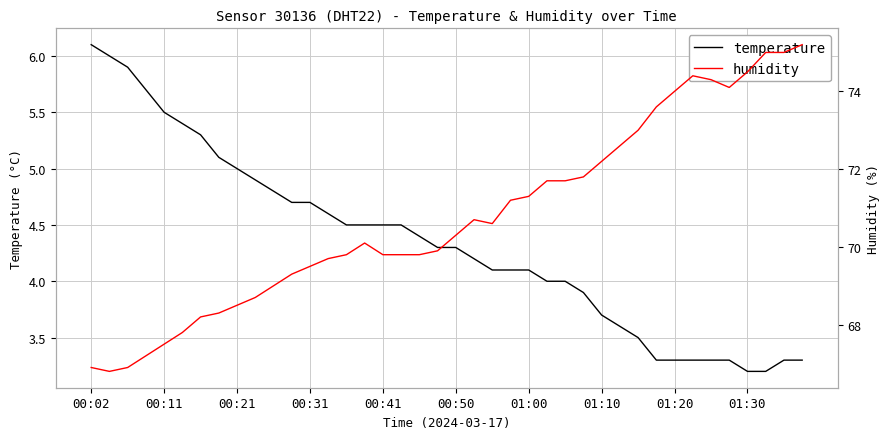

How many interior local peaks does the humidity series have?

3